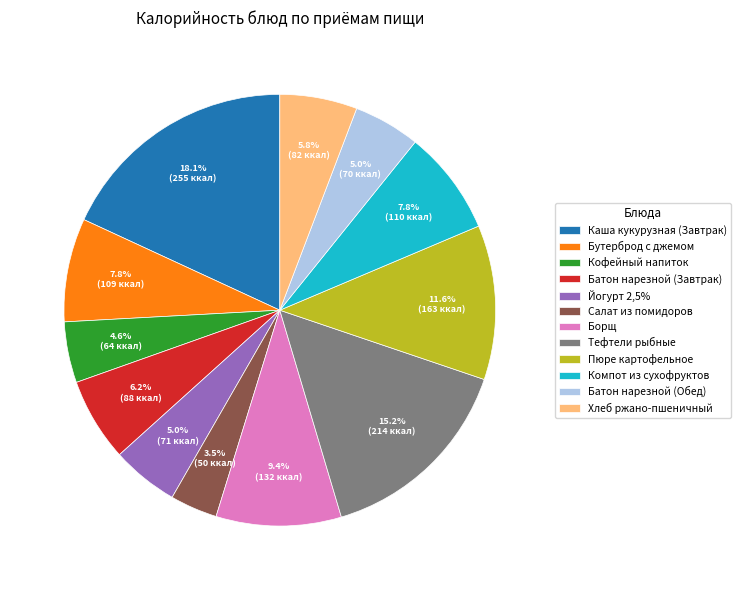

Approximately how many times larger is the value at Салат из помидоров compared to Хлеб ржано-пшеничный?

0.6